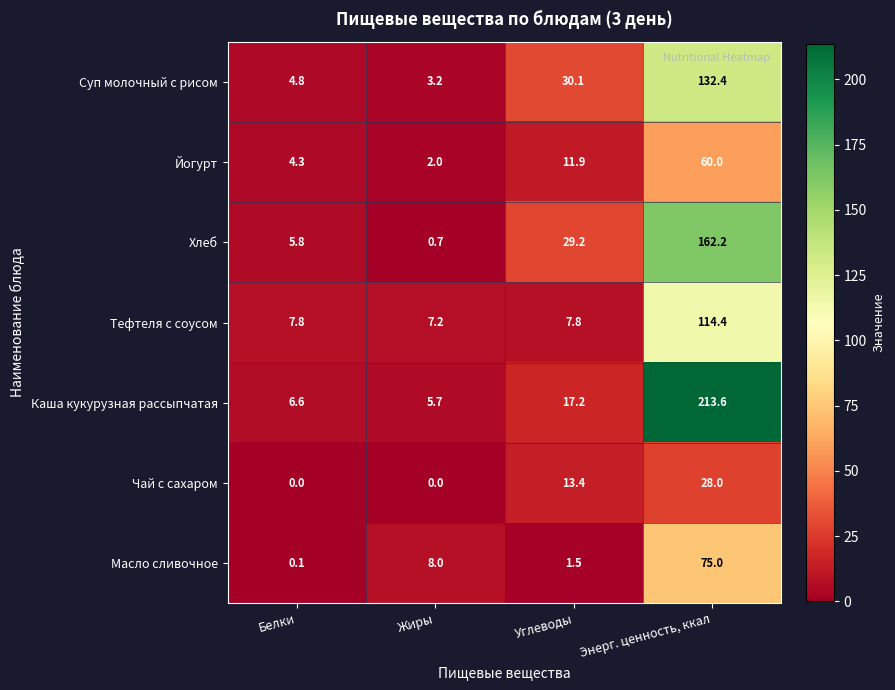

The Масло сливочное series shows 1.5 at Углеводы. True or false?

True